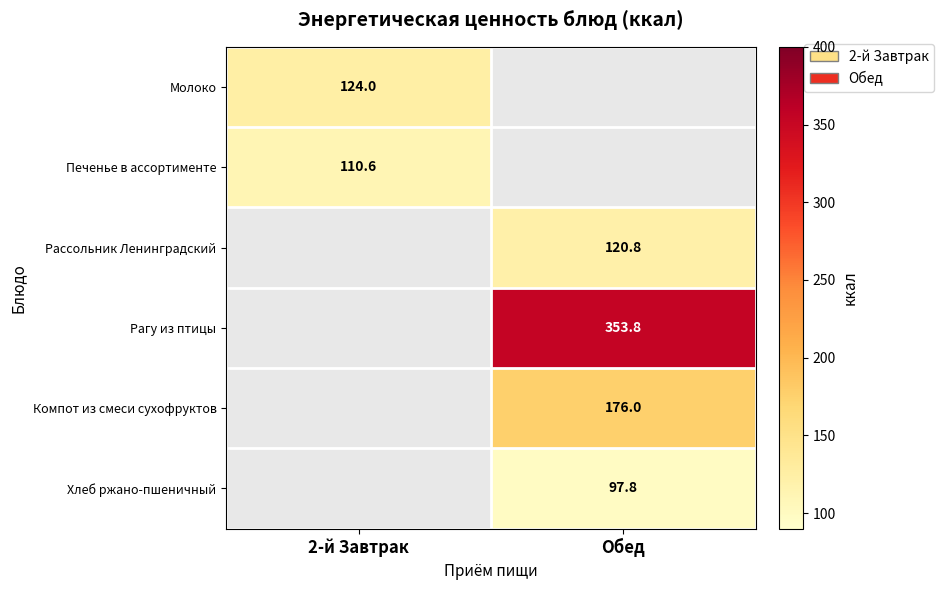

The value of Рассольник Ленинградский at Обед is 120.8. True or false?

True